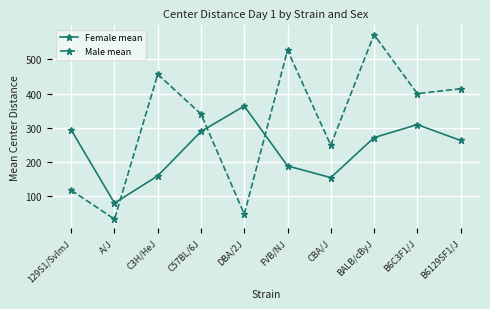

How many lines are shown in the chart?

2